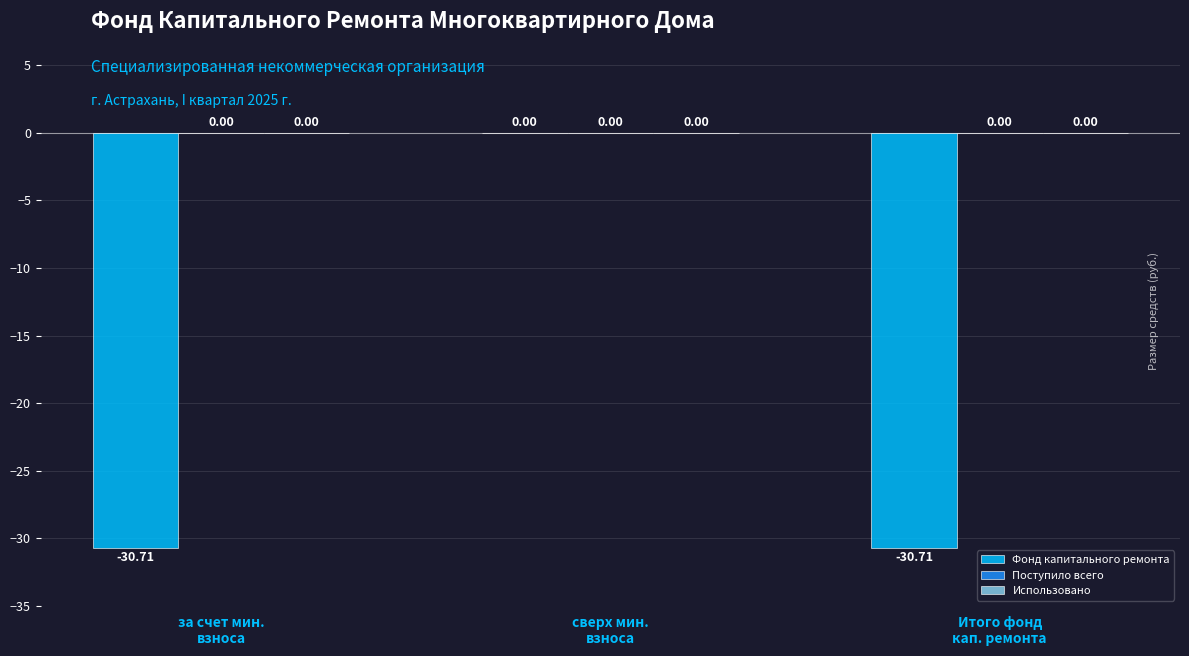

How many data points does each series have?

3